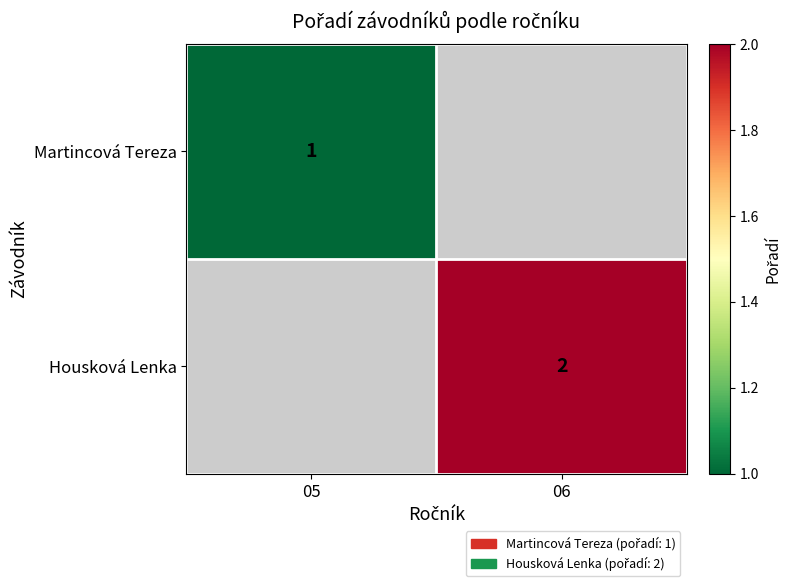

True or false: Housková Lenka has a value of 2 at 06.

True